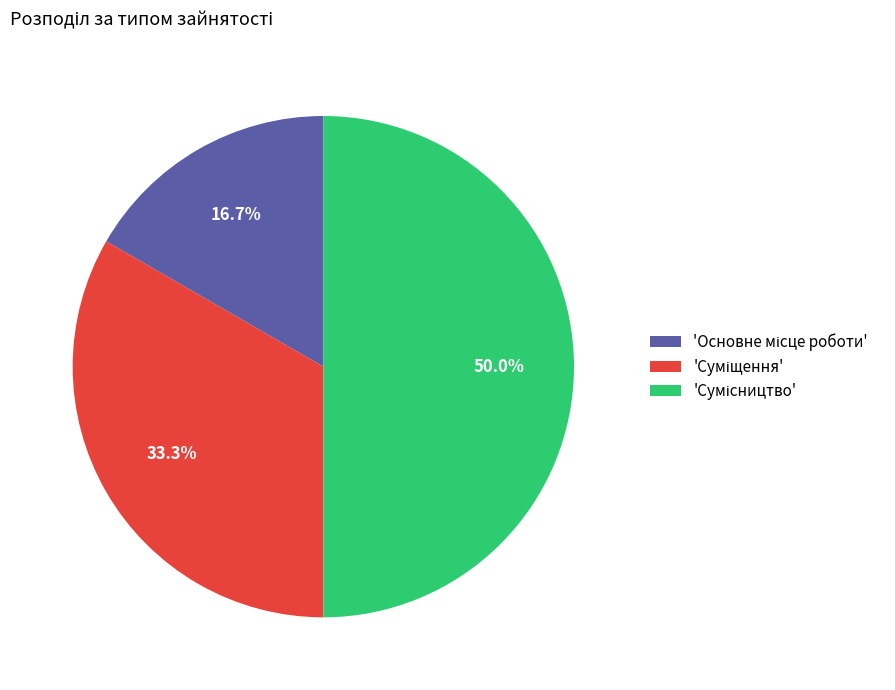

How many slices are in this pie chart?

3